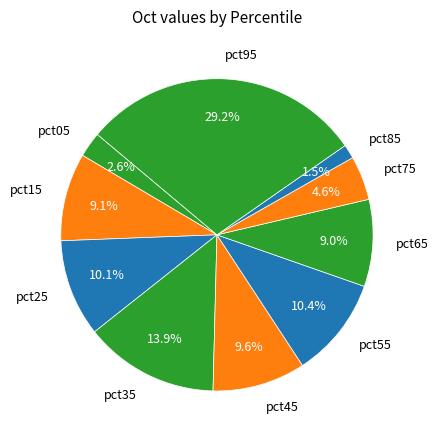

What is the largest slice in the pie chart?

pct95